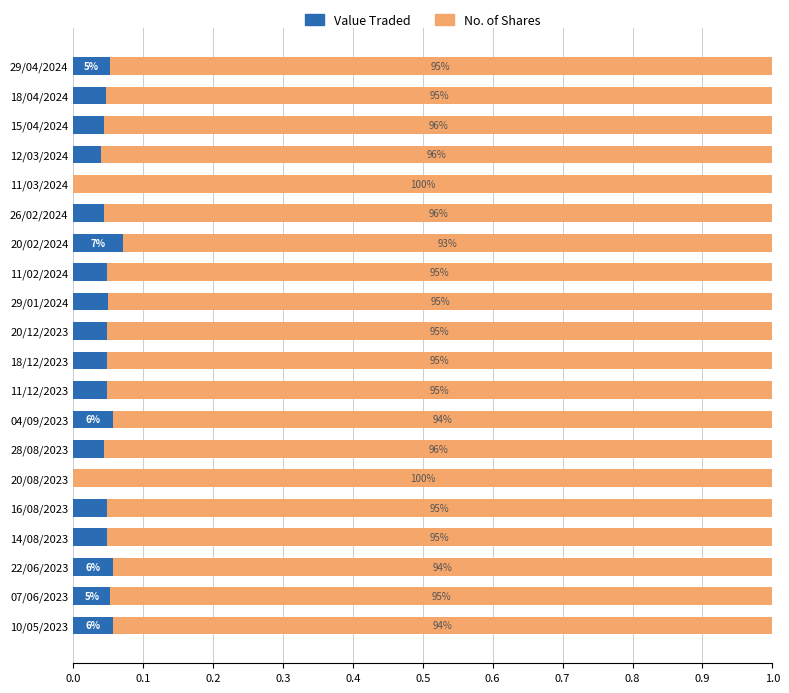

What position from the right is 15/04/2024?

18